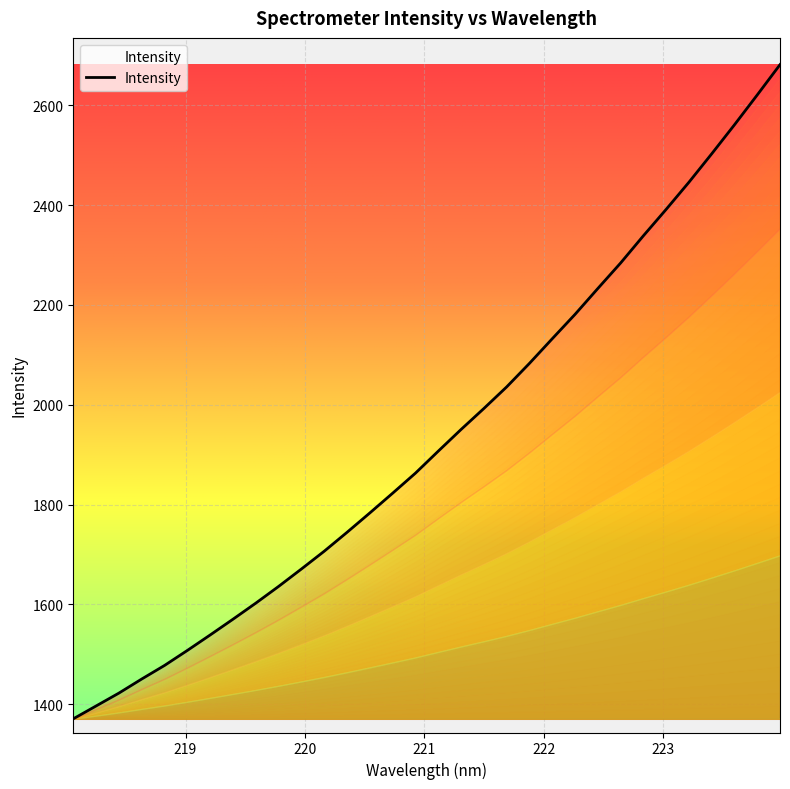

Which label corresponds to the smallest value in the chart?

218.0596